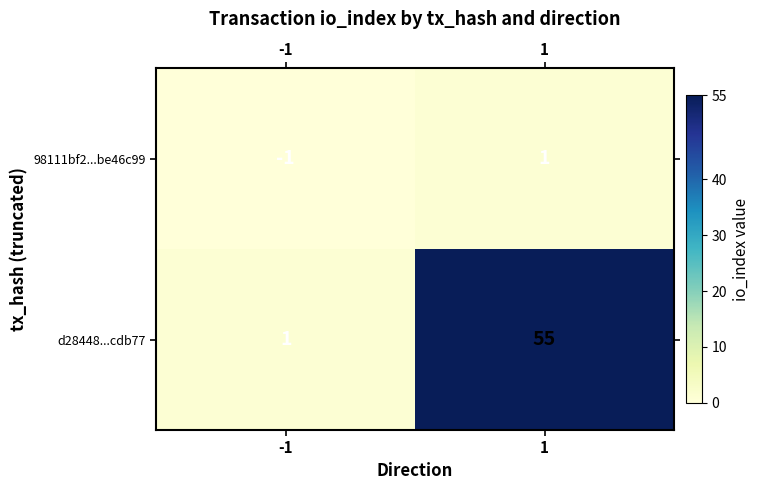

How many negative values does the 98111bf2...be46c99 series have?

1